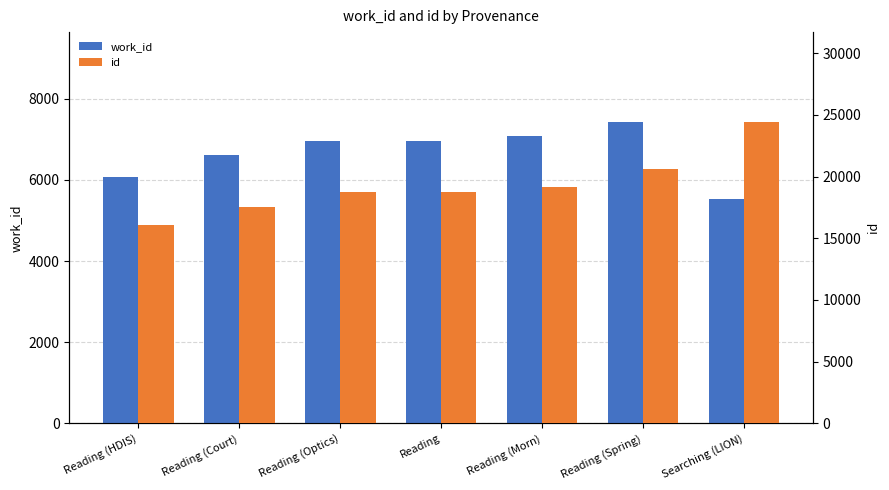

Which series has the largest range (max minus min)?

id